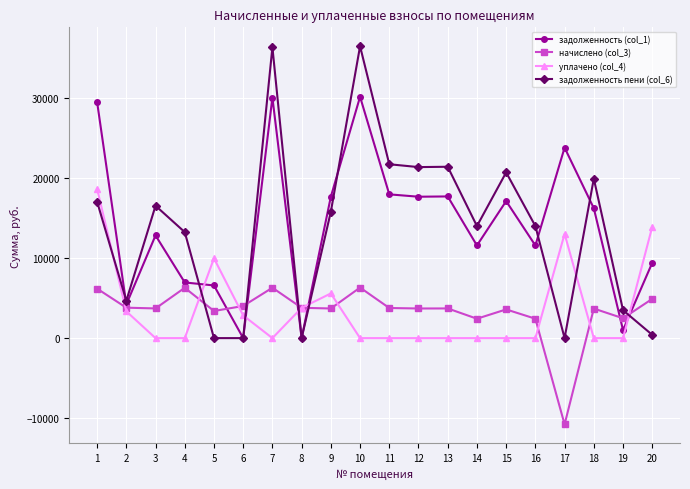

How many intersections are there between уплачено (col_4) and начислено (col_3)?

8